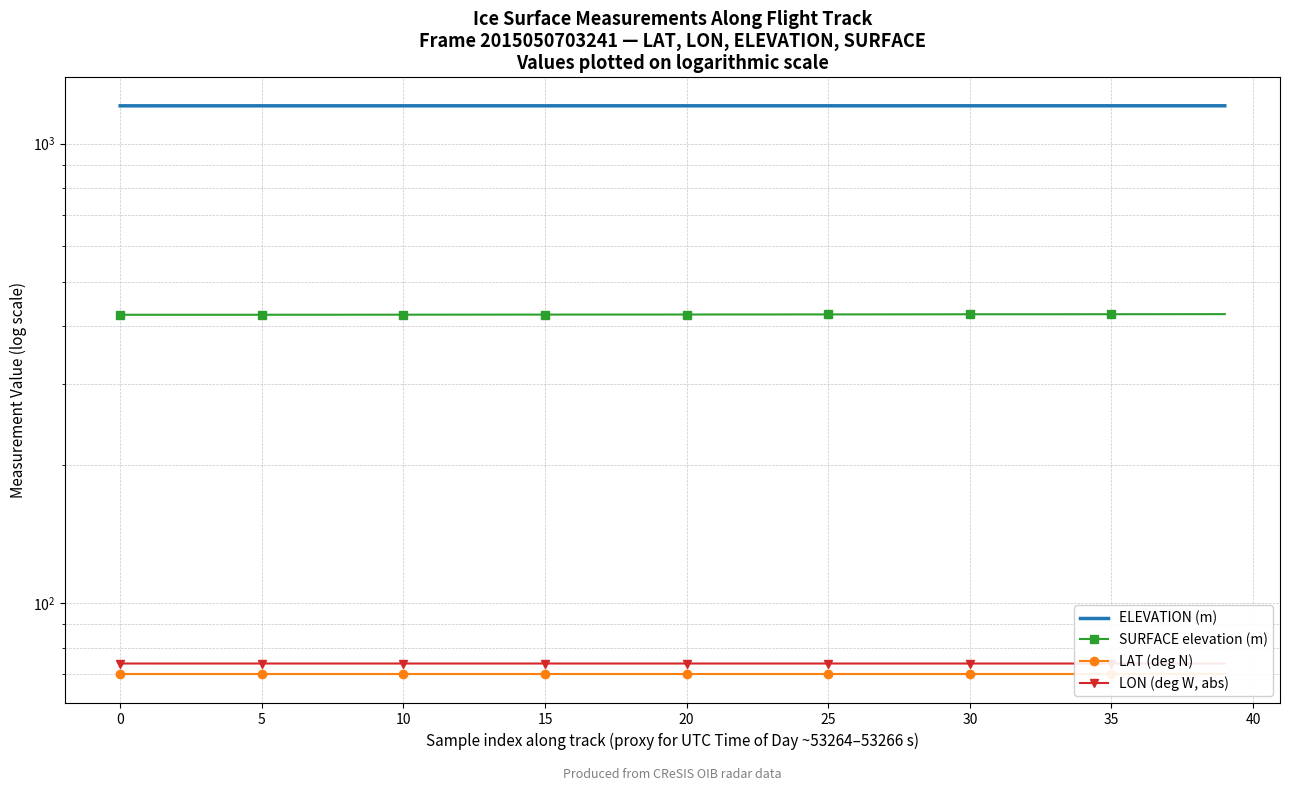

What is the label of the 16th point from the right?

24